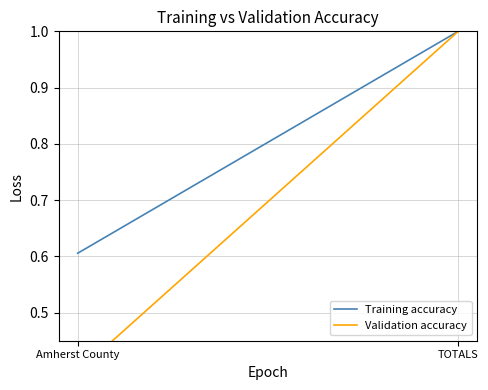

Does the chart display data point markers on the line(s)?

No